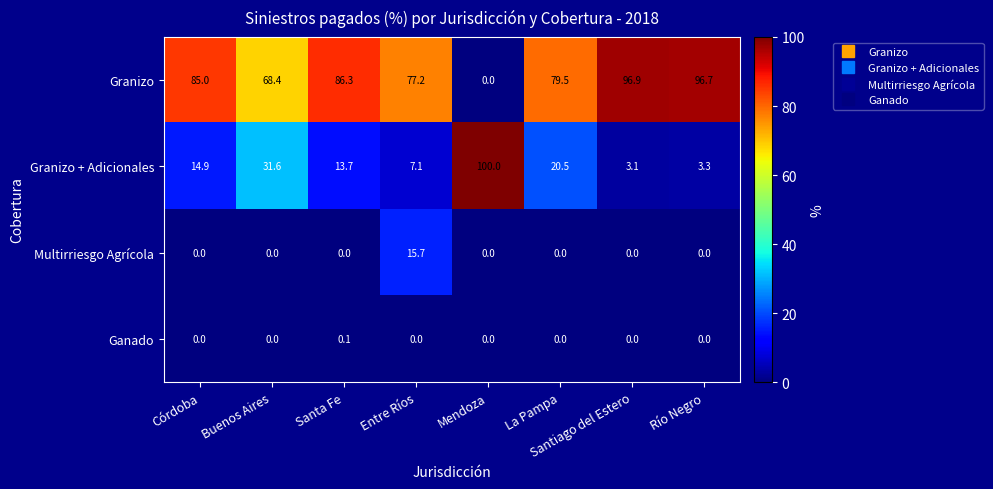

What is the spread (max minus min) of values at Santa Fe?

86.3